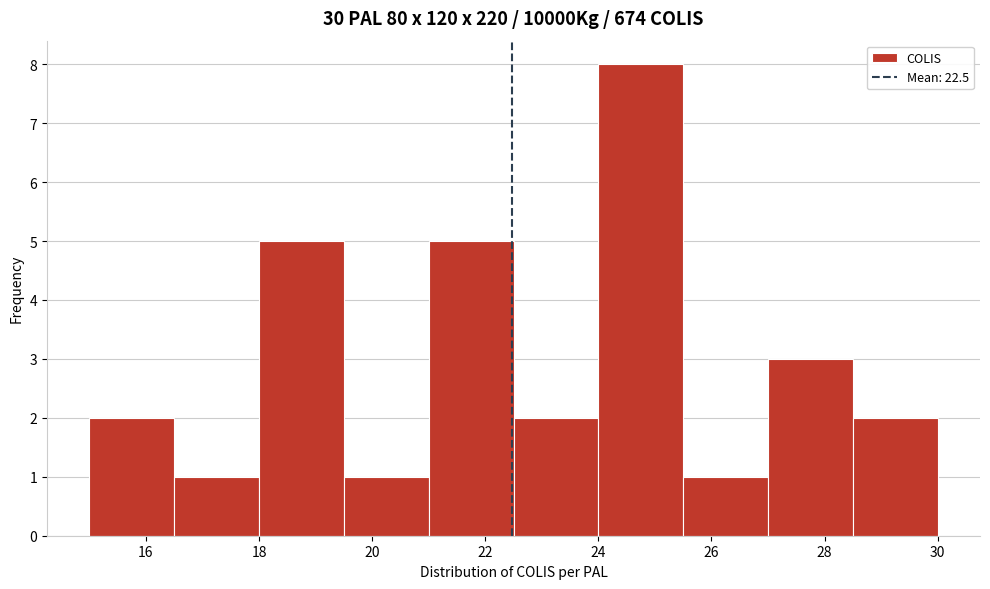

Reading left to right, transcribe this chart: for each bar, give the range it covers on the x-axis and its height. Neither the bar edges nor the heights are printed on the chart, so give them approximately, as read against the axes.

15.0 to 16.5: 2
16.5 to 18.0: 1
18.0 to 19.5: 5
19.5 to 21.0: 1
21.0 to 22.5: 5
22.5 to 24.0: 2
24.0 to 25.5: 8
25.5 to 27.0: 1
27.0 to 28.5: 3
28.5 to 30.0: 2